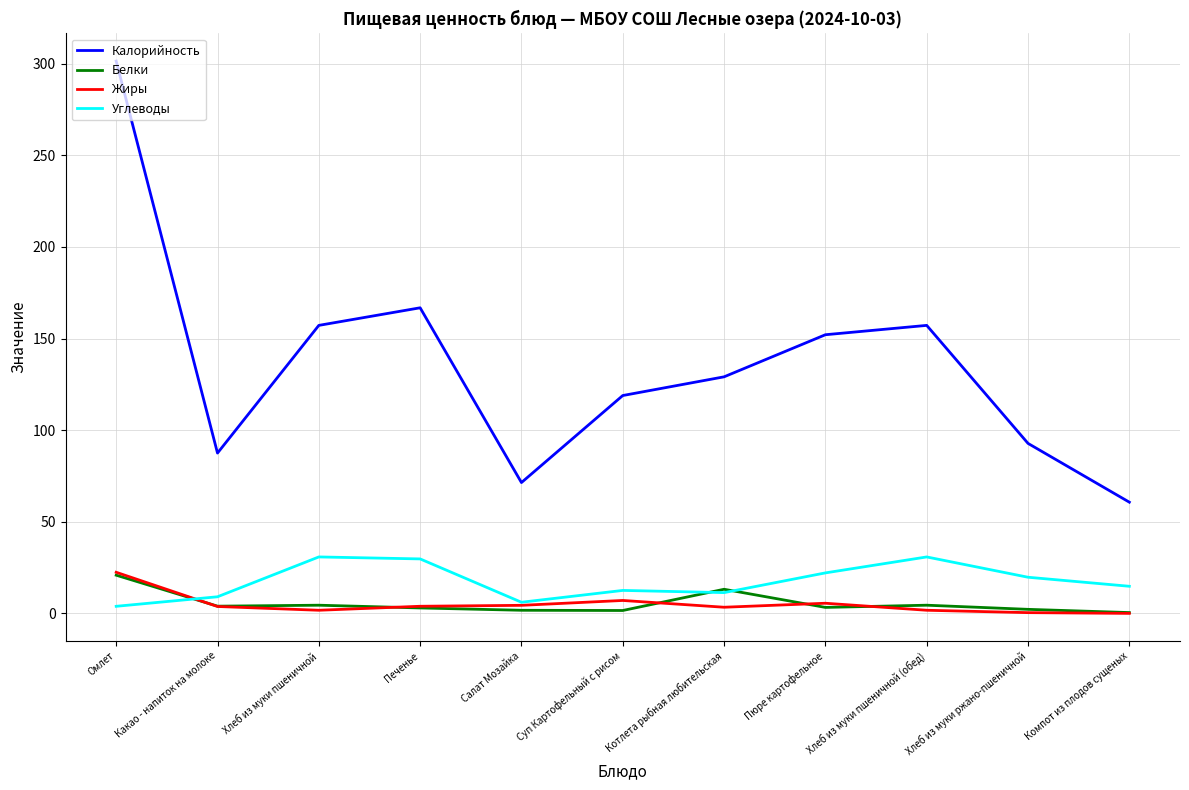

At which category is the sum across all series the highest?

Омлет